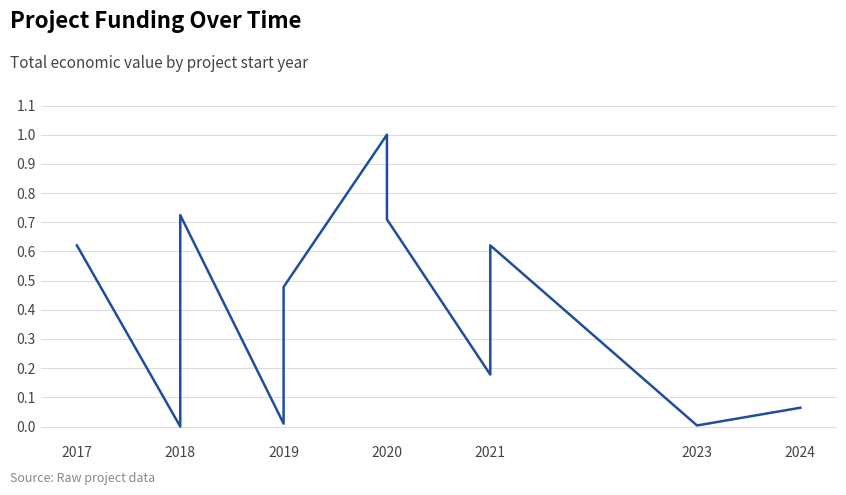

What is the difference between the second highest and minimum values?

0.7